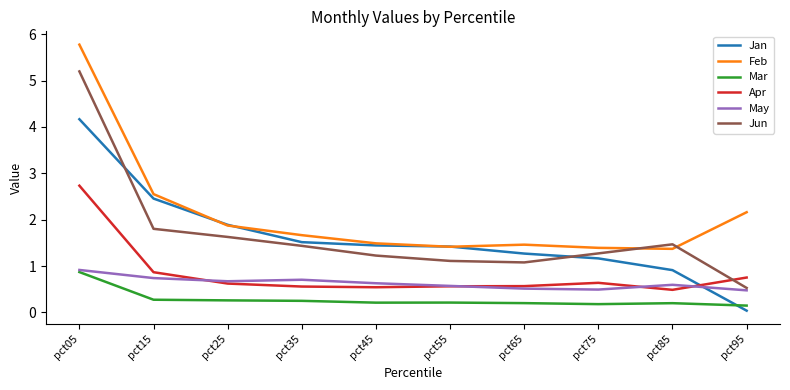

The Jun series shows 1.6 at pct55. True or false?

False